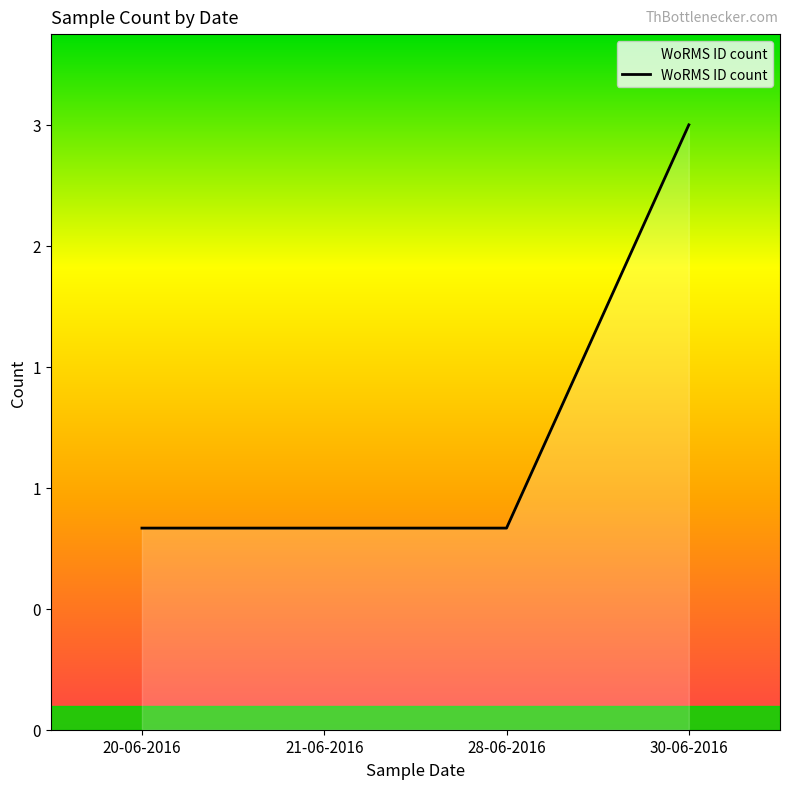

Between 21-06-2016 and 28-06-2016, which is larger?

21-06-2016